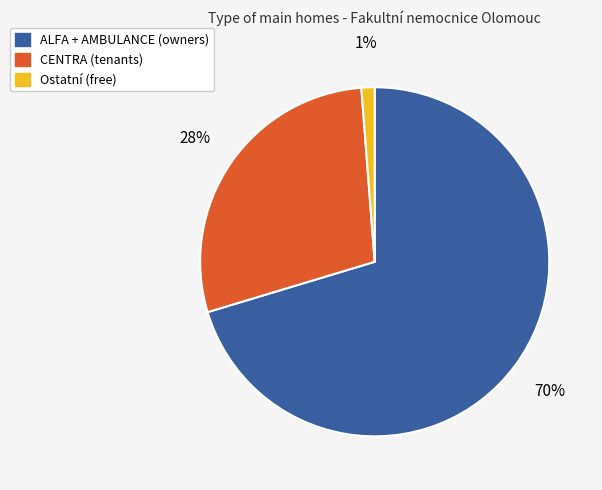

To the nearest percent, what is the average slice percentage?

33%